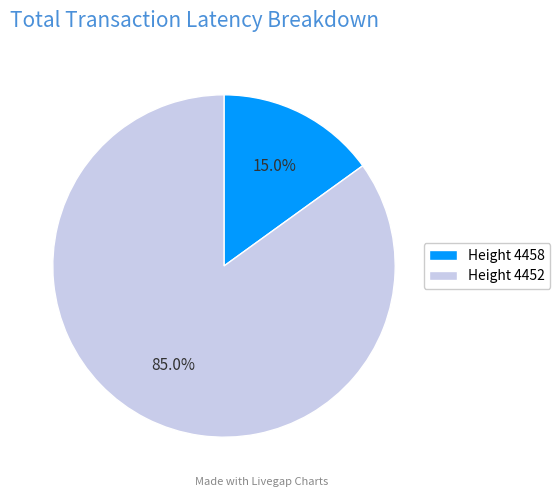

What percentage is NOT represented by Height 4458?

85.0%